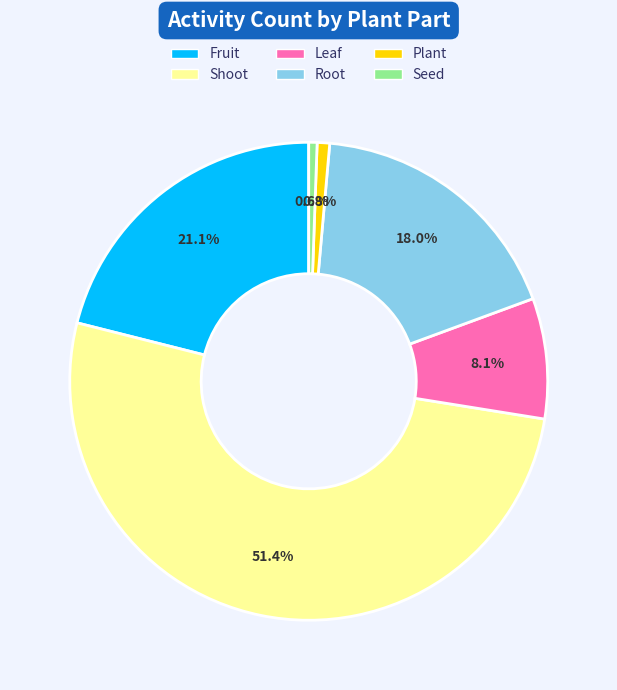

What is the majority slice?

Shoot